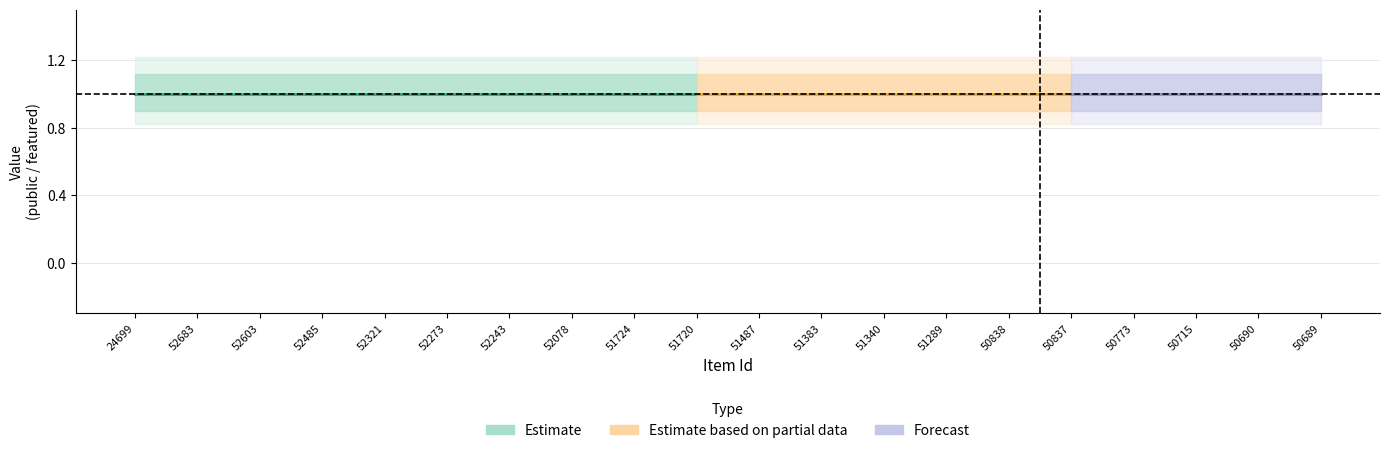

True or false: public has a value of 0 at 50837.

False